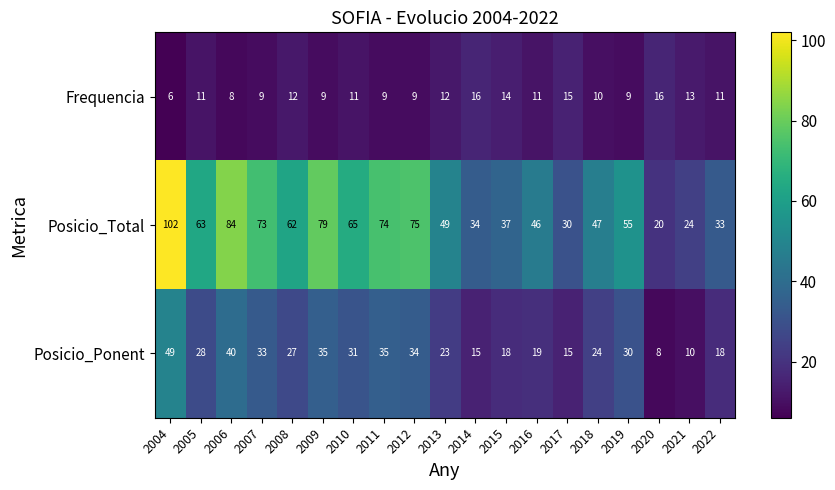

At which label does Posicio_Ponent first exceed 27?

2004